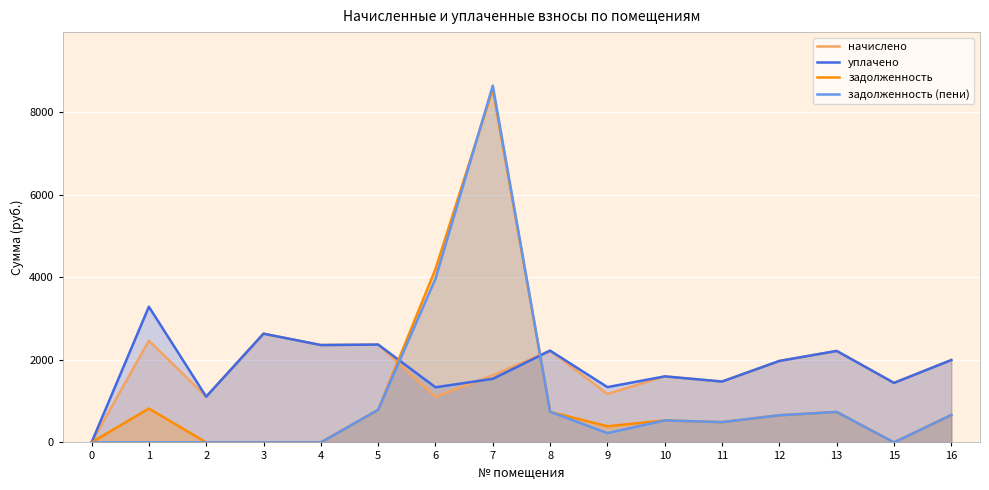

At which category is the sum across all series the highest?

7